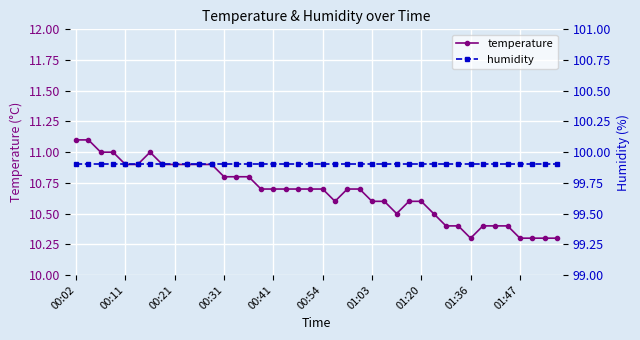

The temperature series shows 10.6 at 01:20. True or false?

True